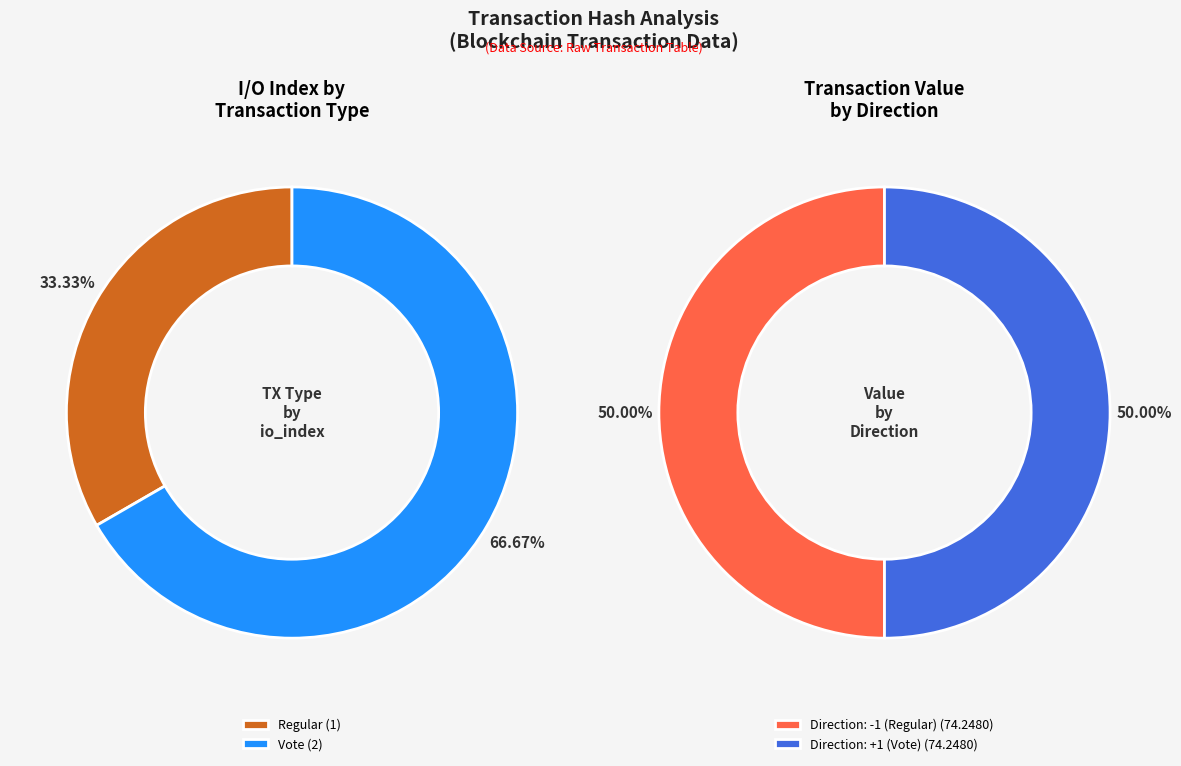

To the nearest percent, what portion does Regular (tx 1) represent?

33%